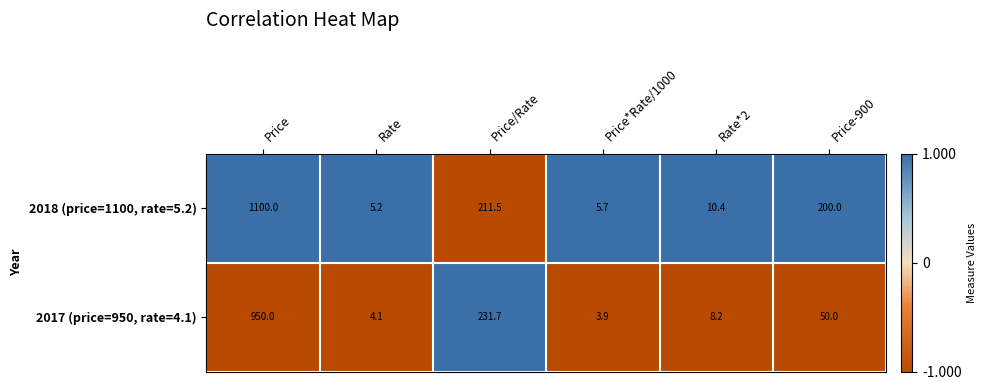

True or false: 2017 (price=950, rate=4.1) has a value of 5.8 at Rate.

False